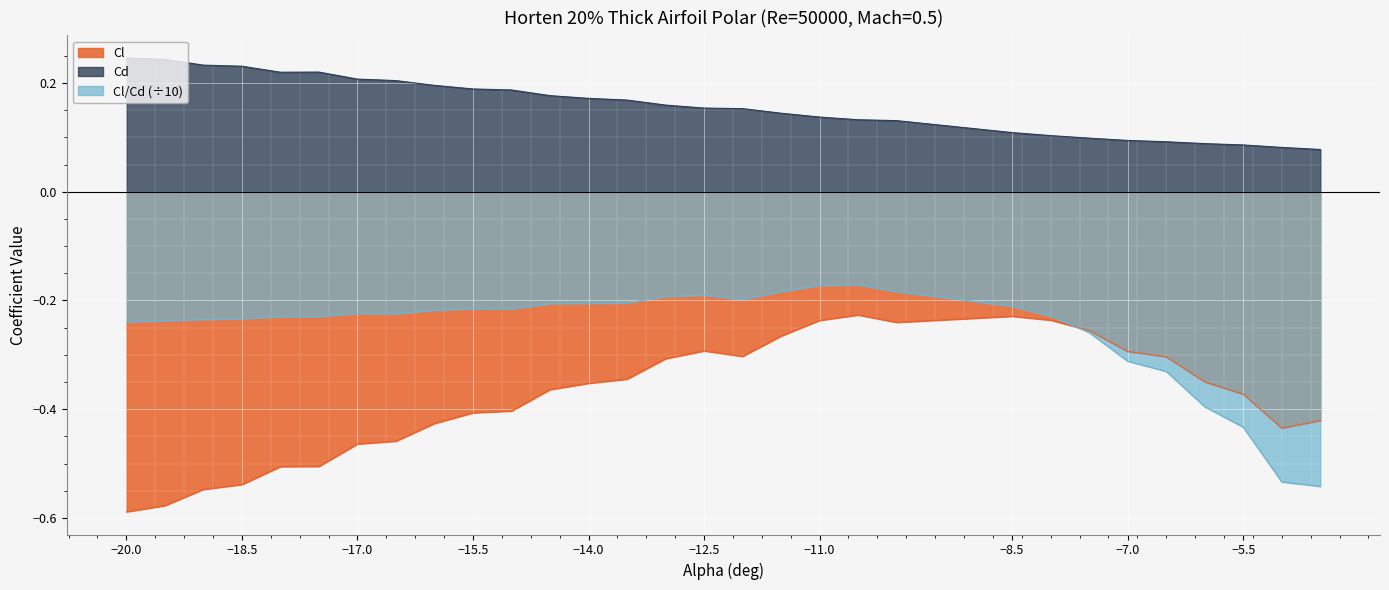

What is the difference between the maximum and second lowest values in the Cl/Cd series?

0.4